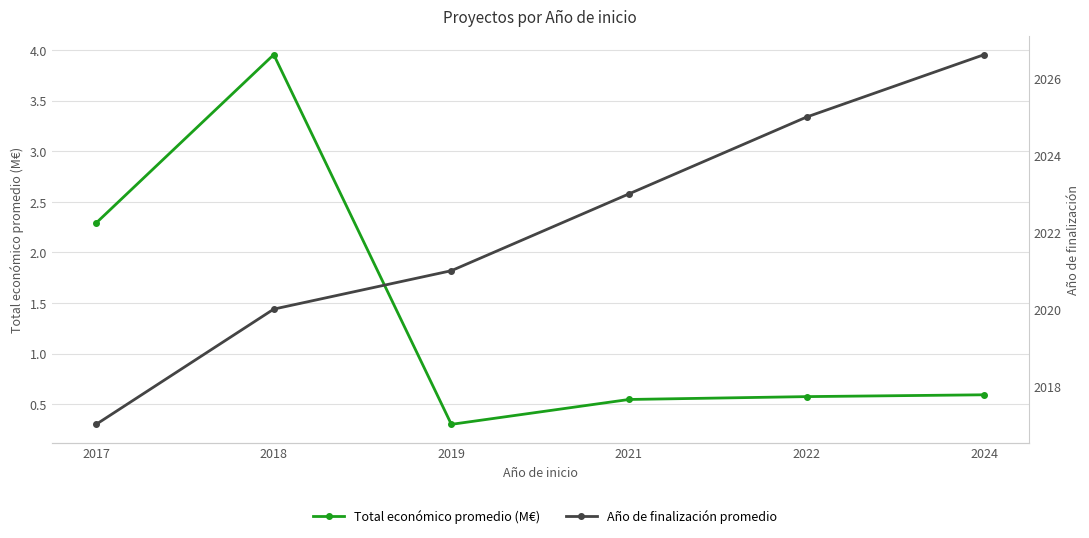

Which series has the largest range (max minus min)?

Año de finalización promedio